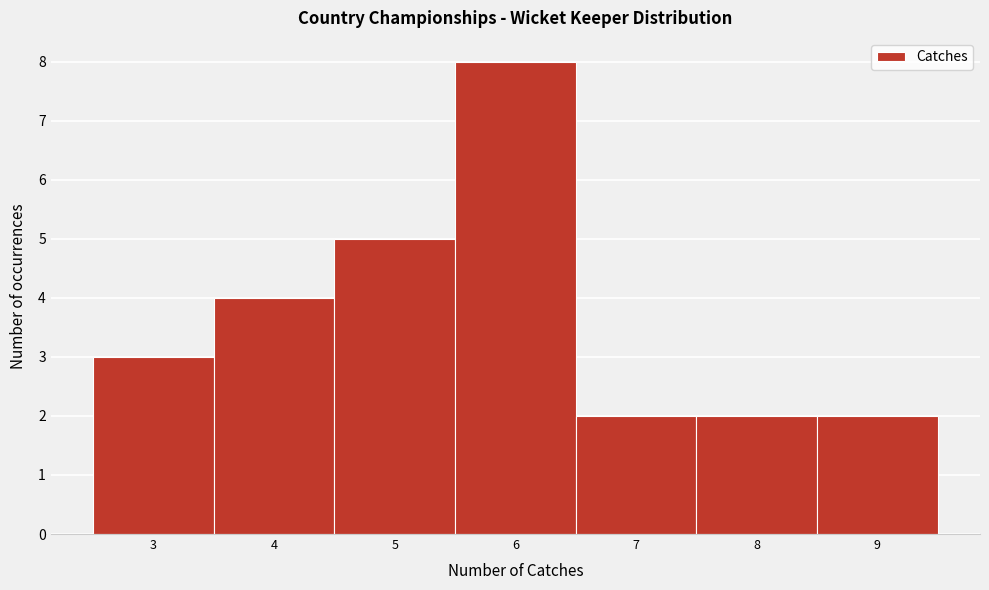

Reading left to right, transcribe this chart: for each bar, give the range it covers on the x-axis and its height. The values are not printed on the chart, so give them approximately, as read against the axis.

2.5 to 3.5: 3
3.5 to 4.5: 4
4.5 to 5.5: 5
5.5 to 6.5: 8
6.5 to 7.5: 2
7.5 to 8.5: 2
8.5 to 9.5: 2